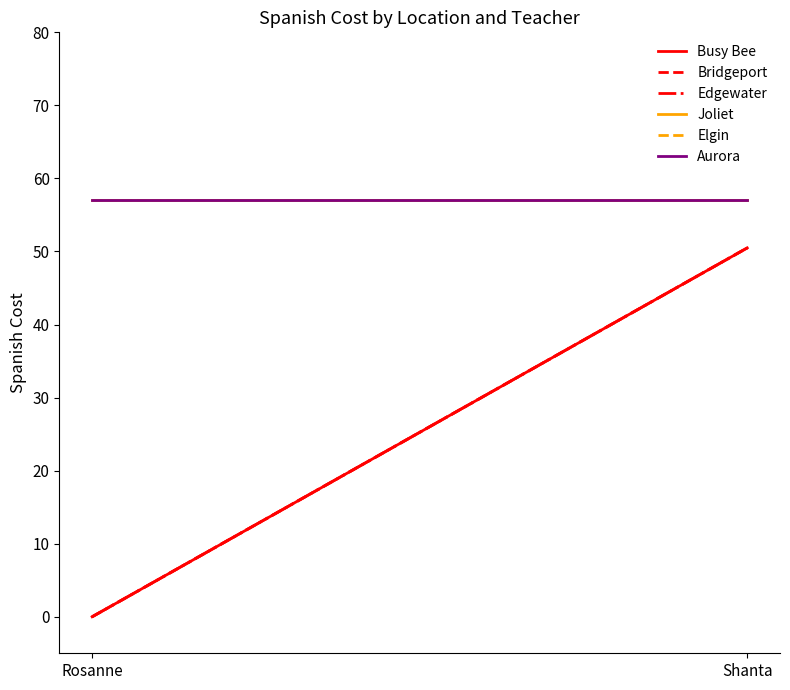

What is the difference between the highest and lowest values at Rosanne?

57.0